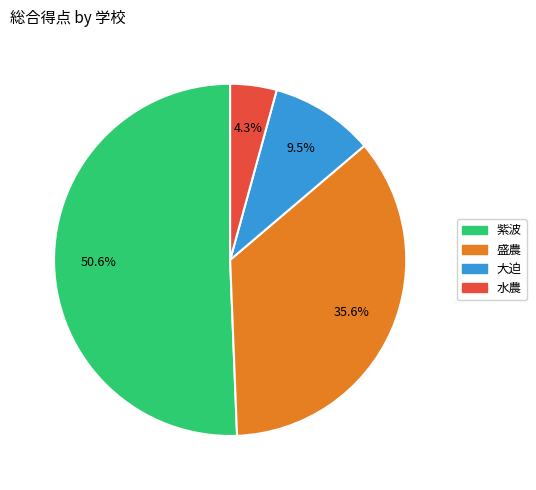

Rank the categories by value from lowest to highest.

水農, 大迫, 盛農, 紫波